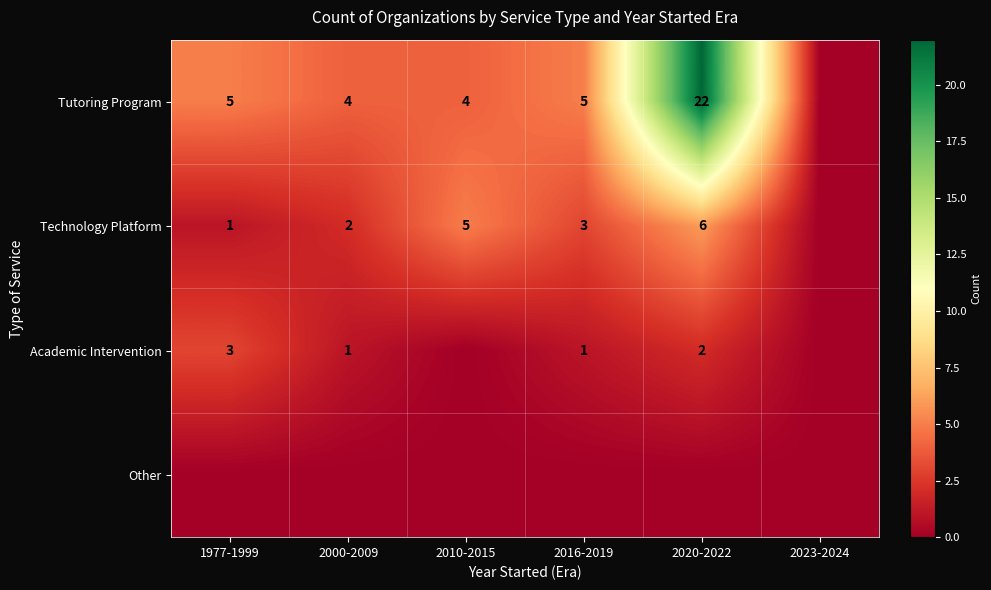

True or false: Technology Platform has a value of 2 at 2016-2019.

False